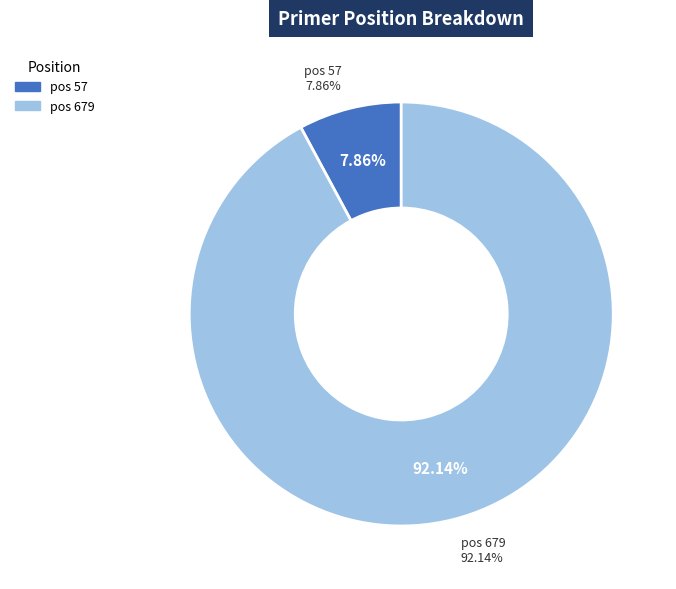

Rank the categories by value from highest to lowest.

679, 57